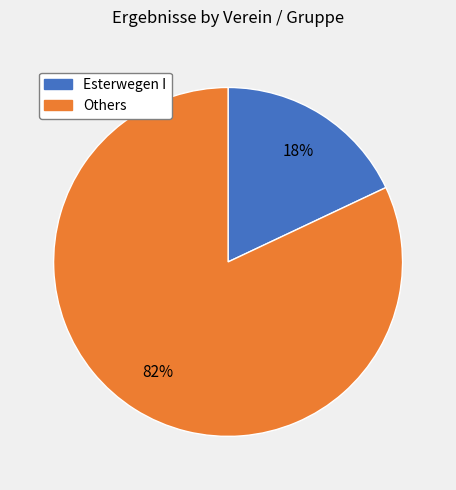

To the nearest percent, what is the difference between the largest and smallest slice percentages?

64%